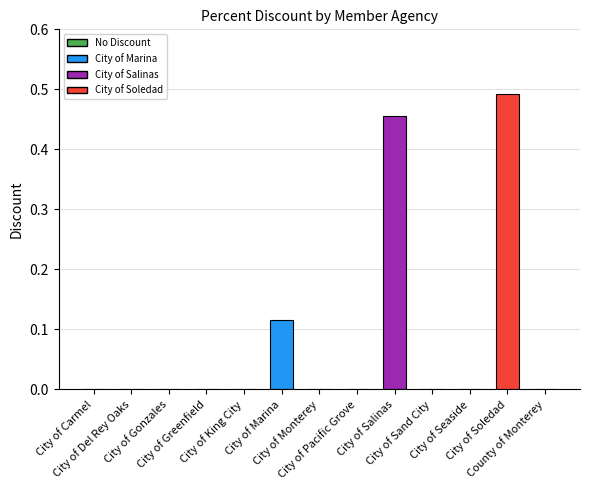

Is it true that the value at County of Monterey is 0.2?

False